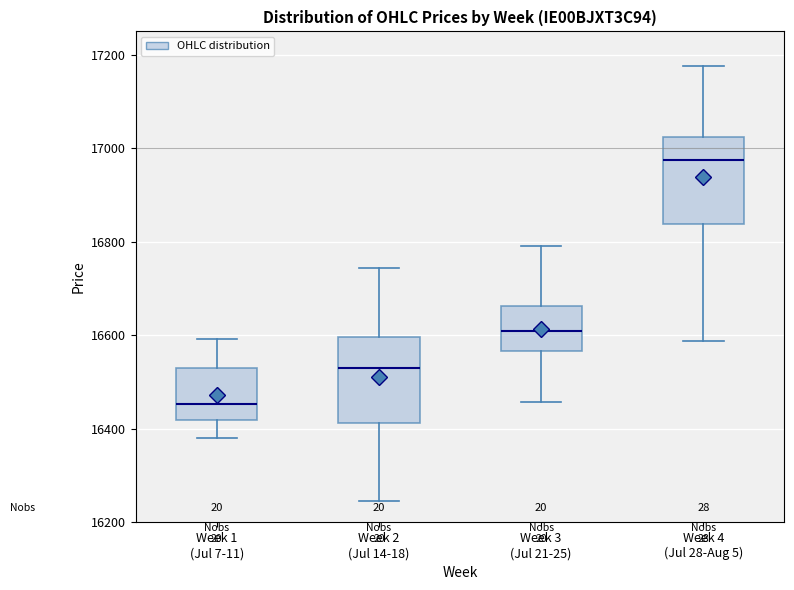

Which box's median line is the highest?

Week 4 (Jul 28-Aug 5)